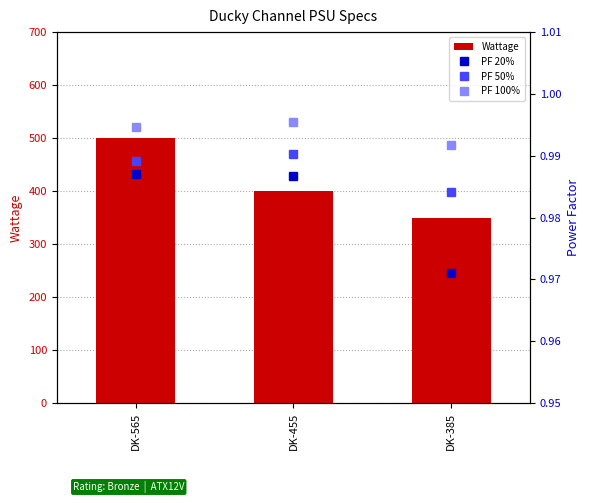

Between DK-455 and DK-385, which series saw the biggest shift?

Wattage